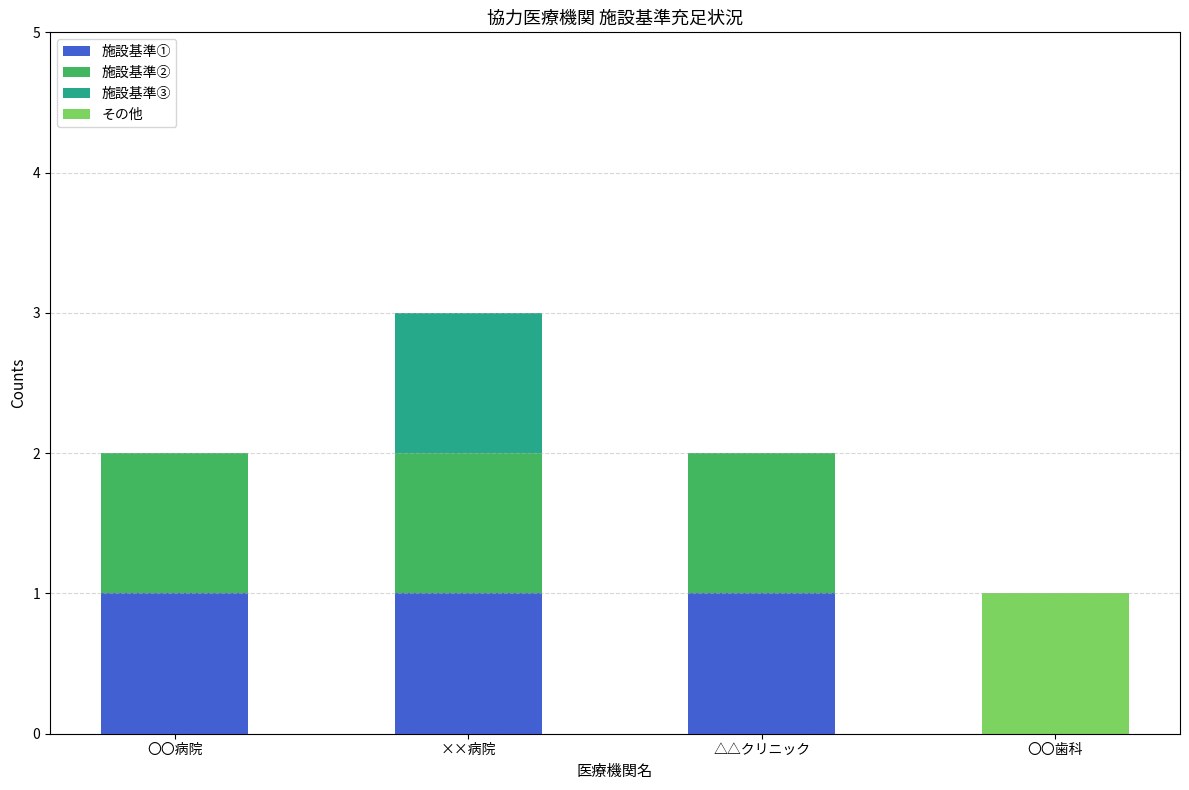

The value of 施設基準① at △△クリニック is 2. True or false?

False